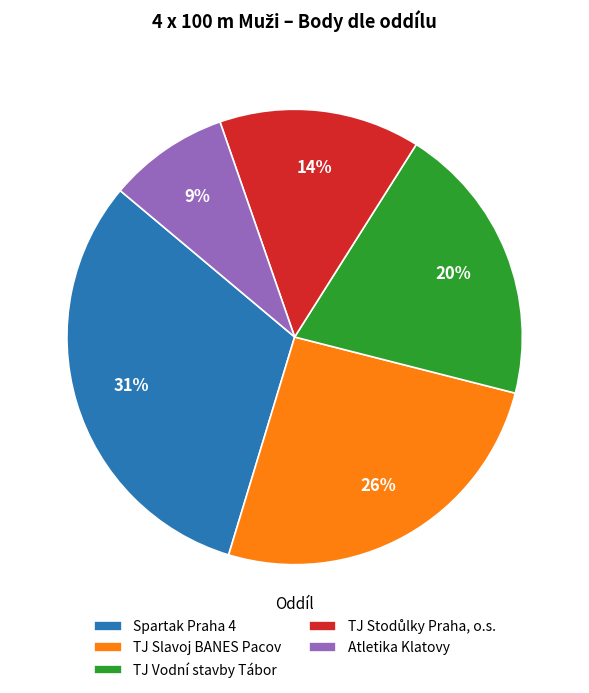

What is the smallest slice in the pie chart?

Atletika Klatovy